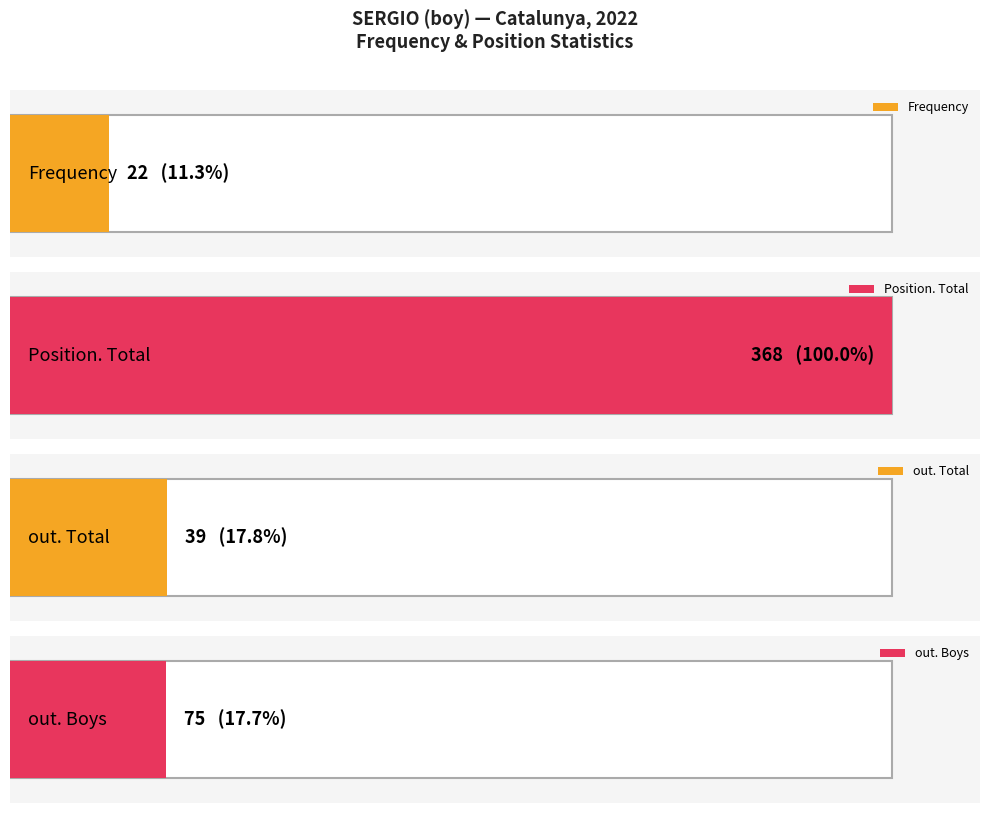

Is it true that out. Total equals 60 at 2006?

False